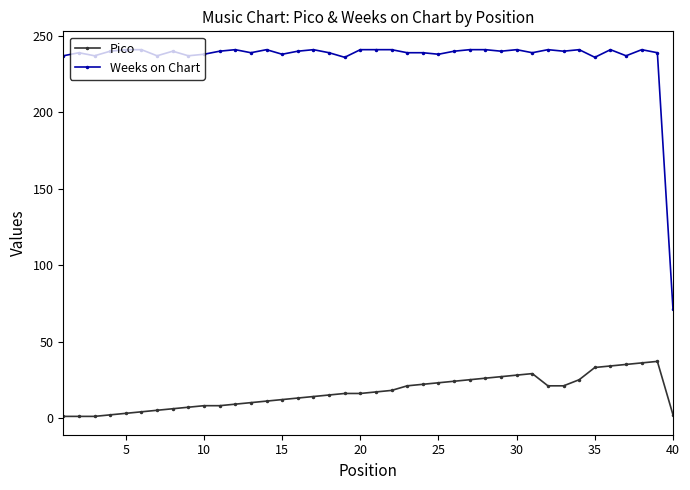

Count the number of categories in the chart.

40